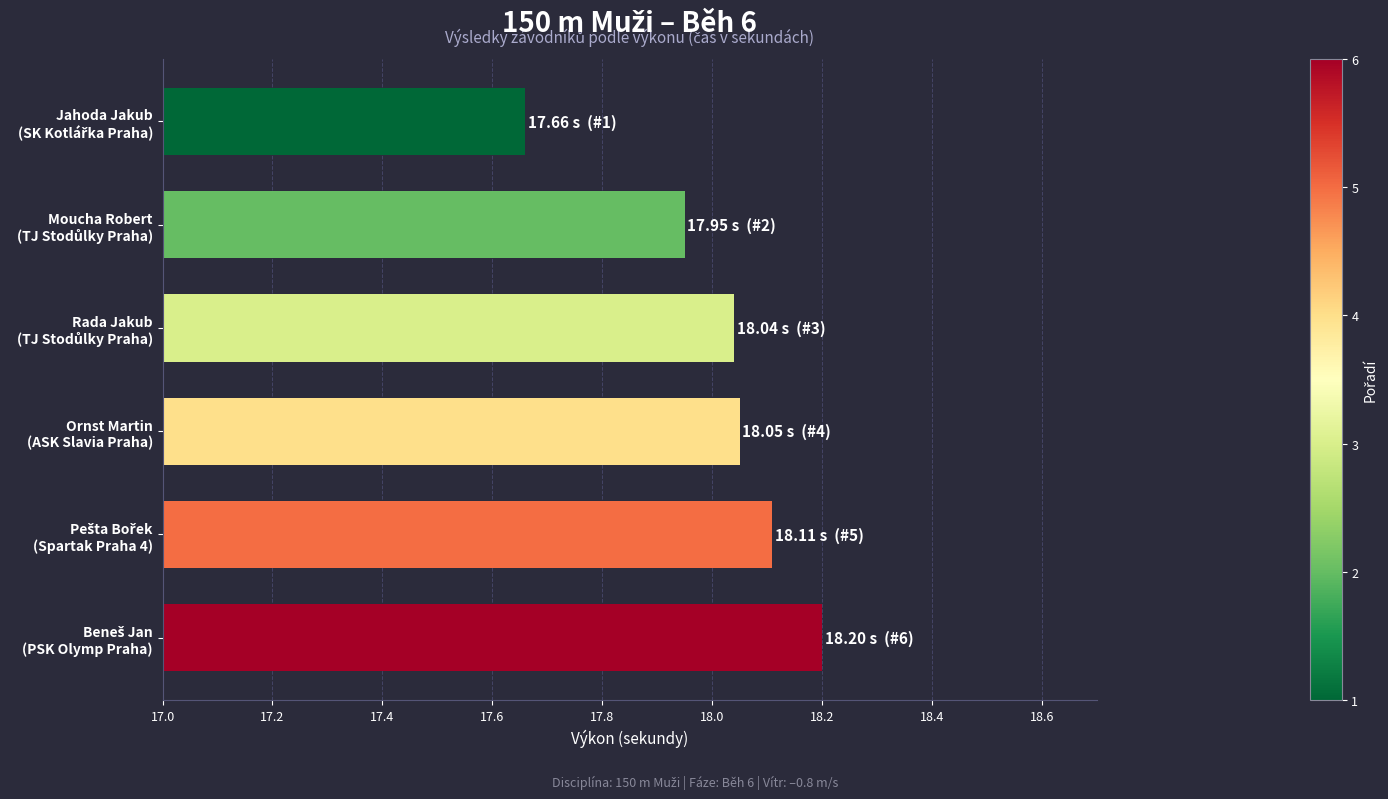

What is the sum of all values?

108.0